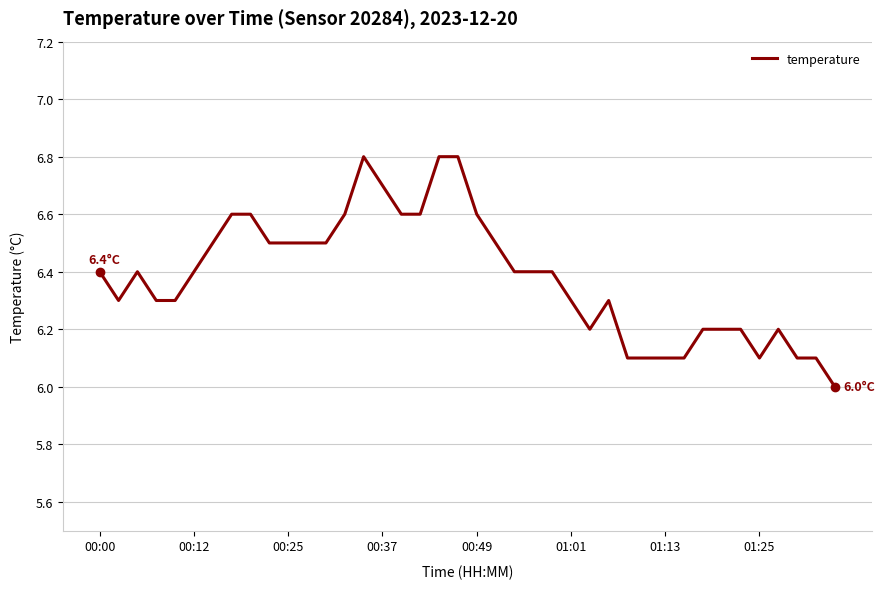

What is the minimum value shown in the chart?

6.0